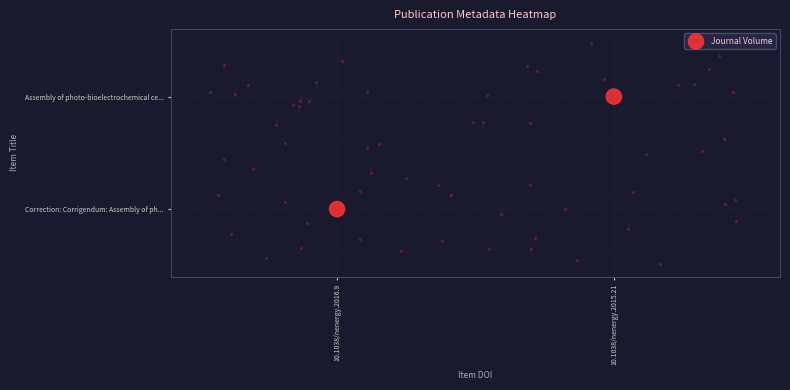

Is it true that the value at 10.1038/nenergy.2016.9 is 0?

True